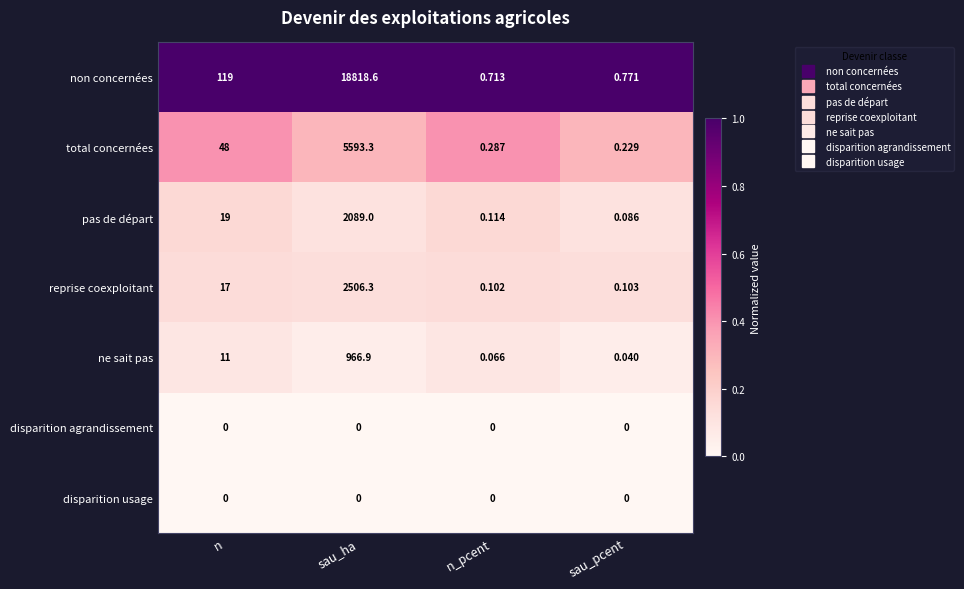

What is the difference between the highest and lowest values at n?

119.0